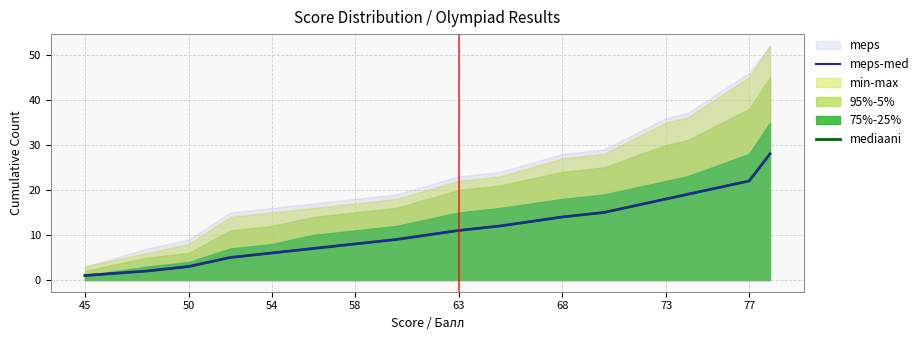

True or false: meps-med has more than 0 interior local peaks.

False